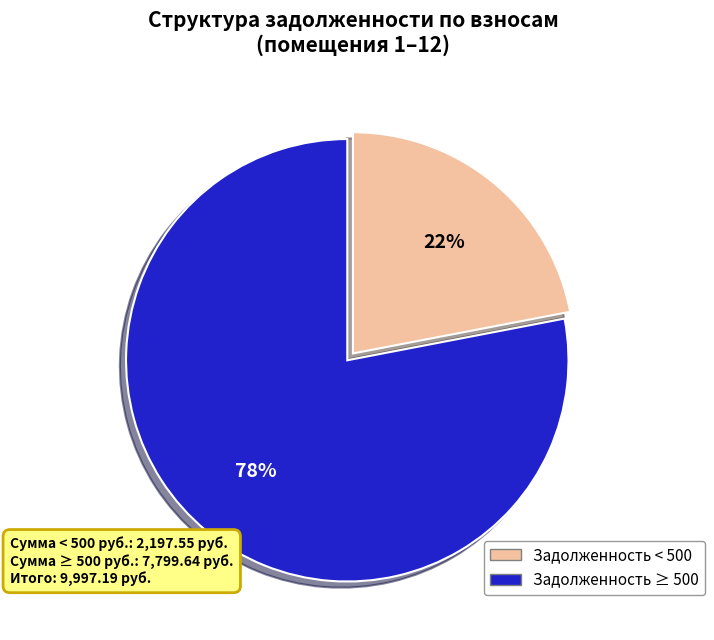

Does any single category account for the majority?

Yes